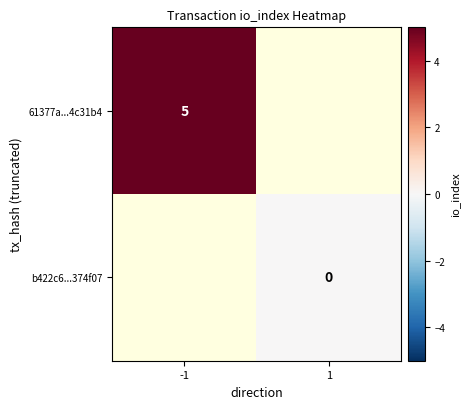

Is the value of b422c6...374f07 at 1 greater than the value of 61377a...4c31b4 at -1?

No